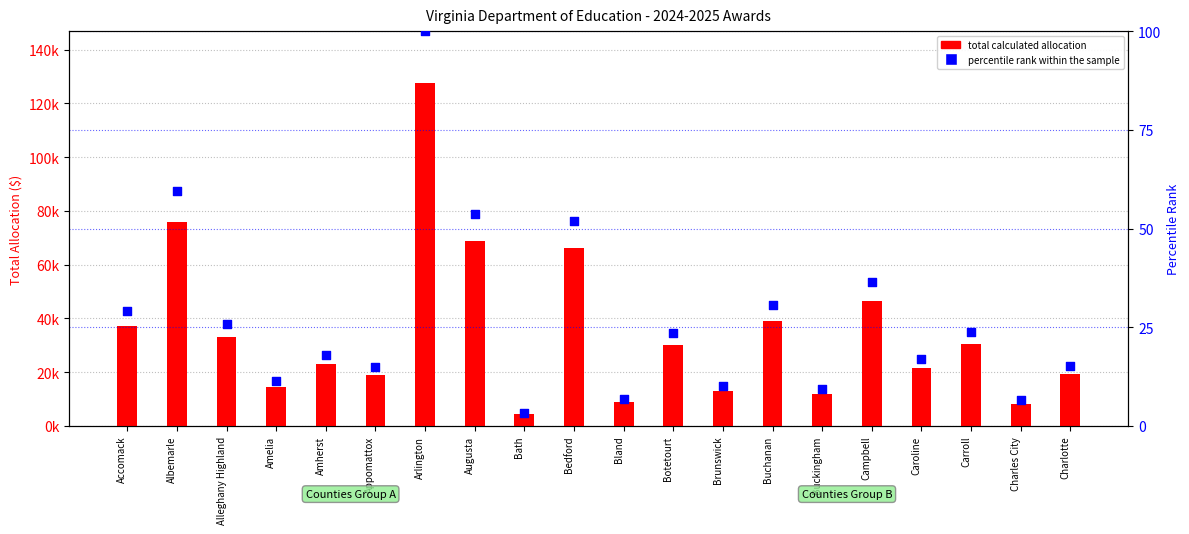

Which series has the largest total across all categories?

total calculated allocation